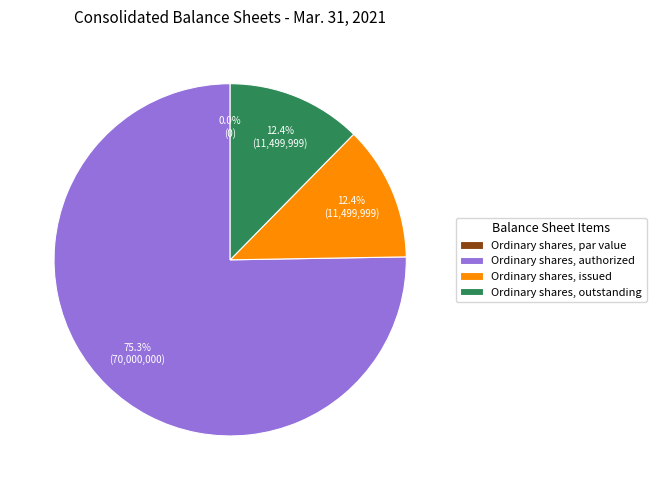

The Ordinary shares, issued slice represents 12% of the pie. True or false?

True